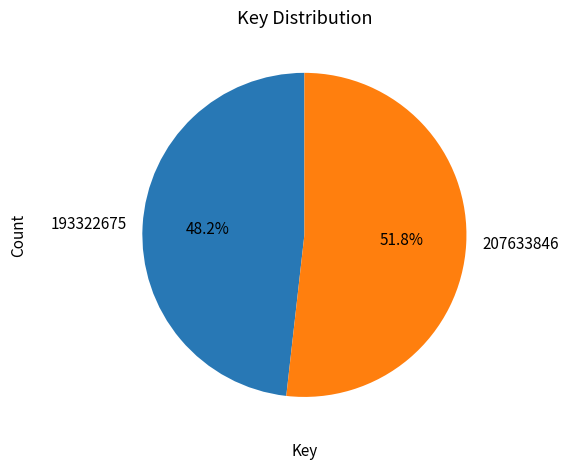

Does 193322675 account for over 50% of the chart?

No